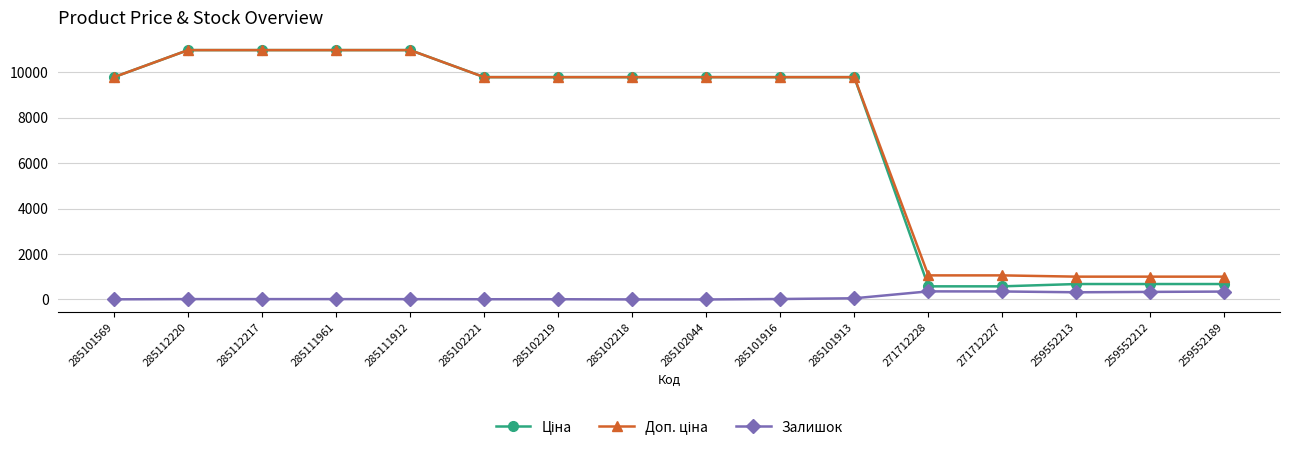

Does the chart have visible grid lines?

Yes